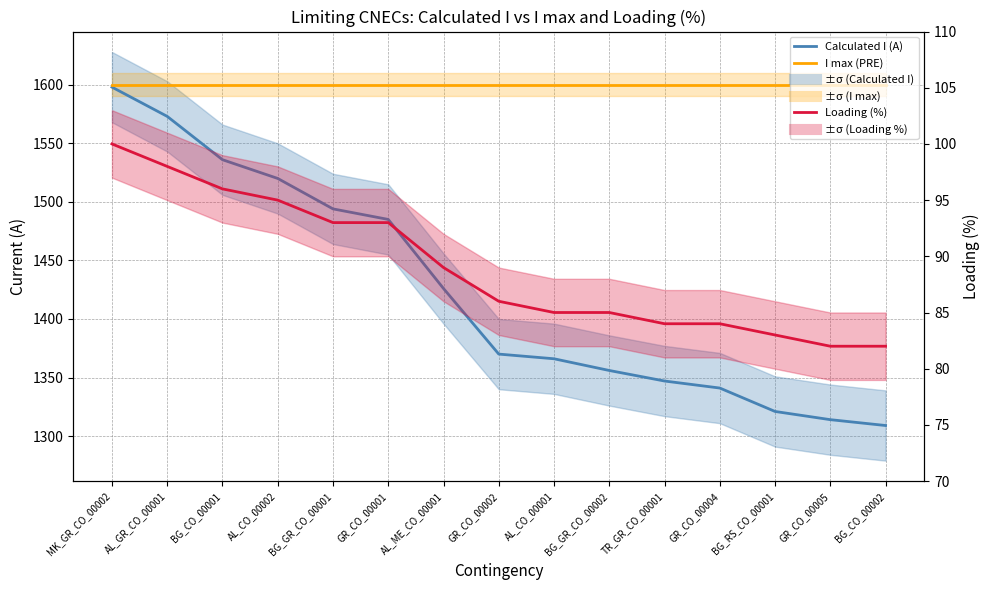

Which has a higher value, AL_ME_CO_00001 or GR_CO_00005?

AL_ME_CO_00001